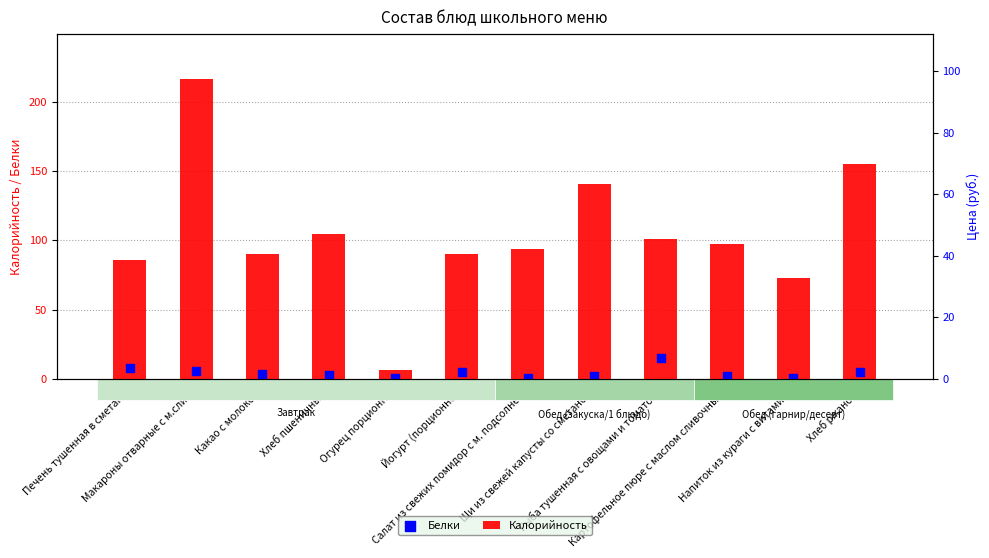

What is the total value across all series at Напиток из кураги с витамин.?

73.2